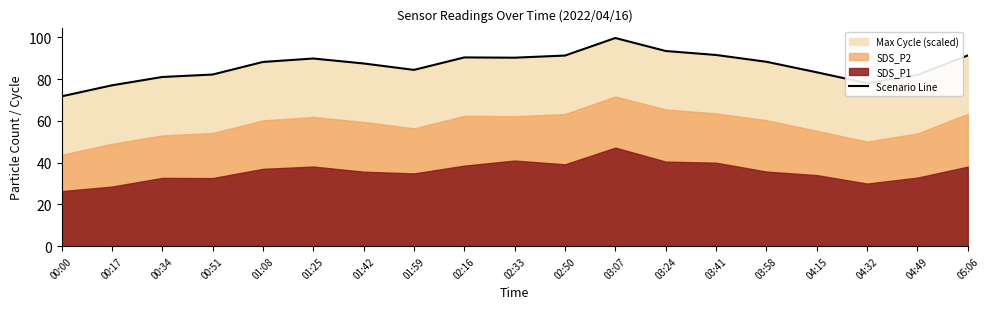

The chart shows a value of 77.0 at 00:17. True or false?

True